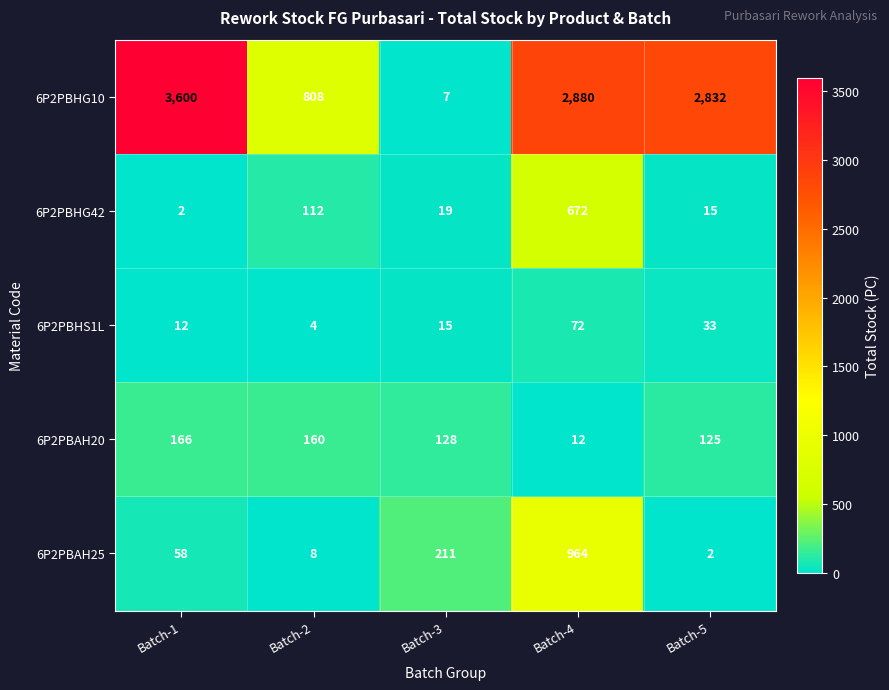

What is the total value across all series at Batch-4?

4600